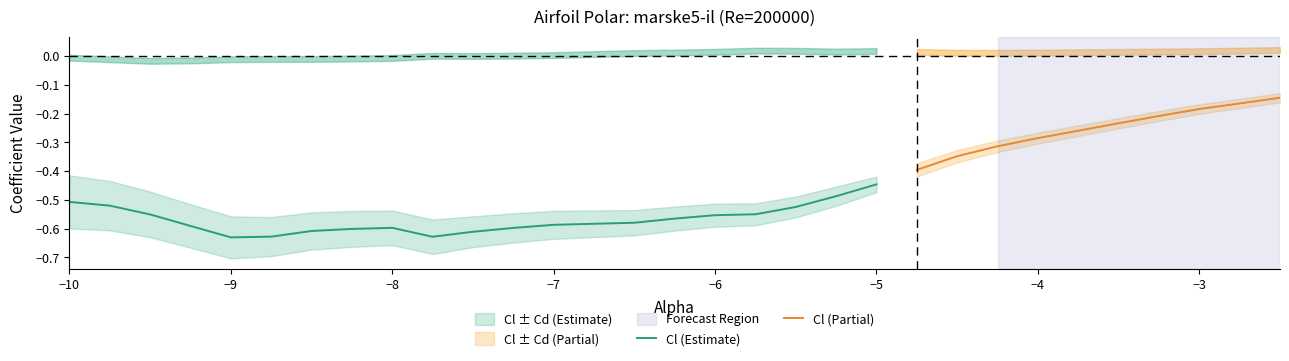

Which category has the lowest value in the Cl series?

-9.0